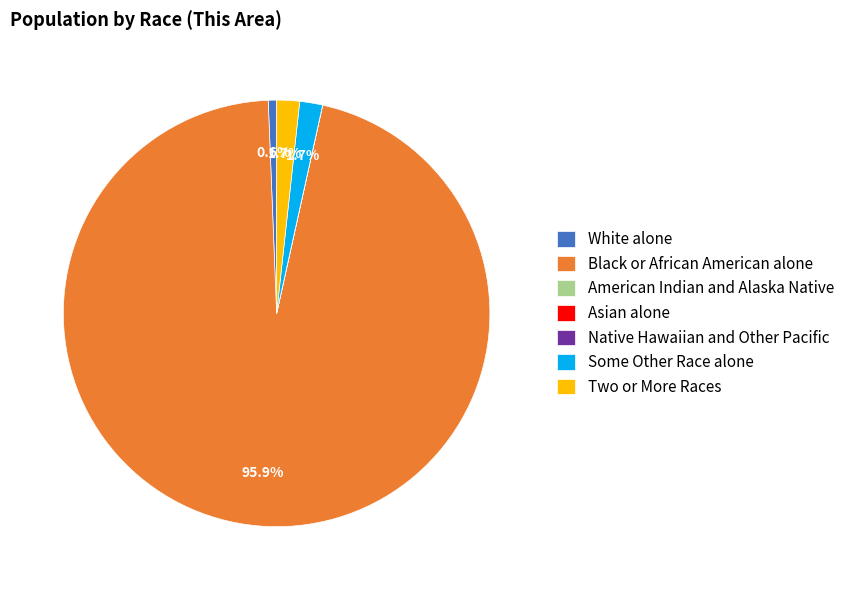

To the nearest percent, what portion does Some Other Race alone represent?

2%